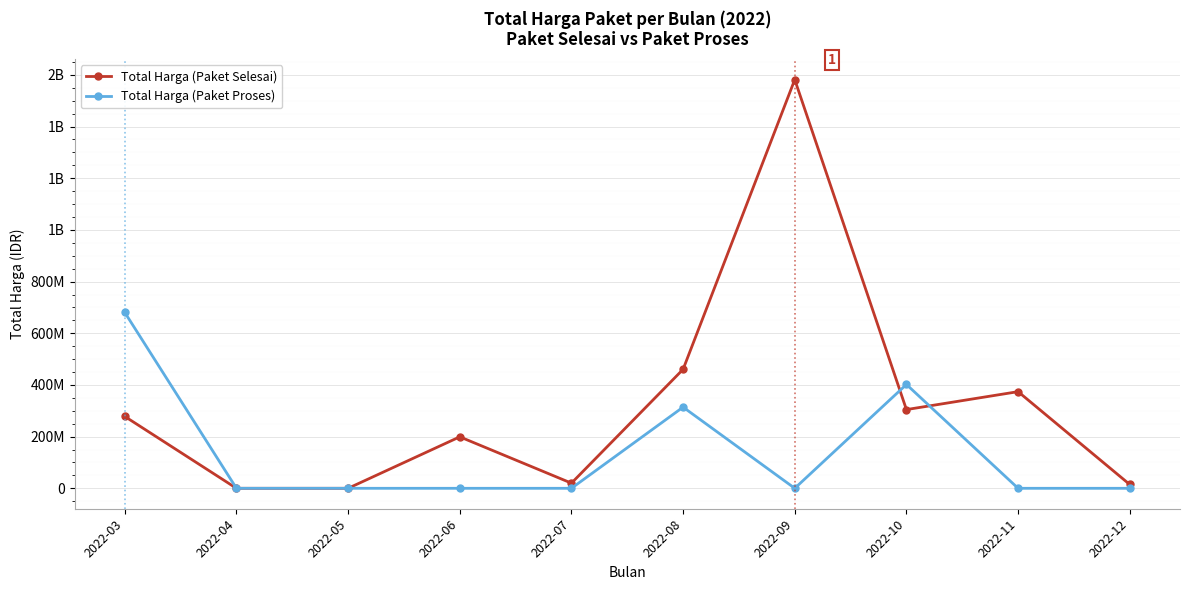

Is this an area chart (filled region under the line)?

No